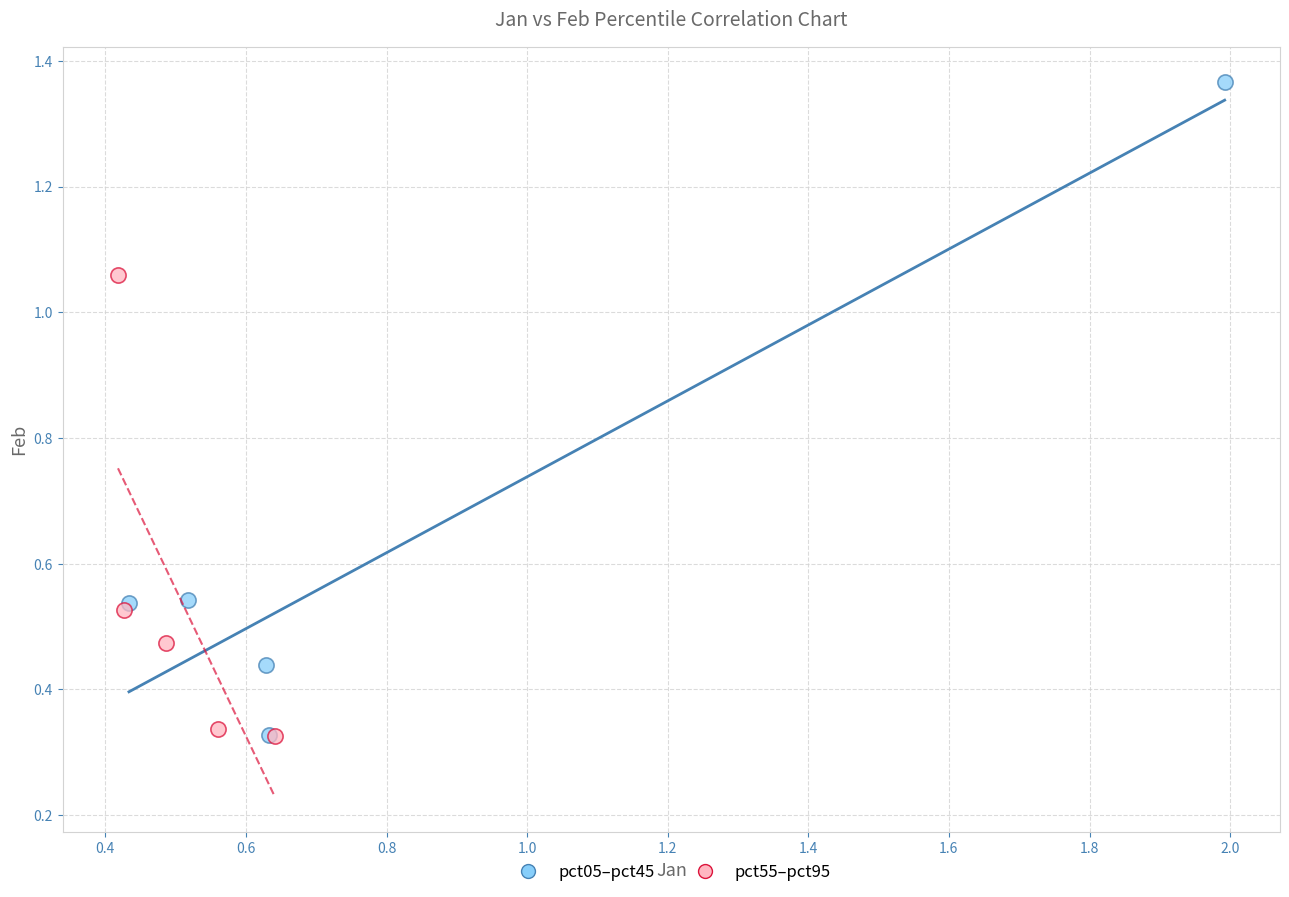

Which series has the largest Y range (max minus min)?

pct05–pct45